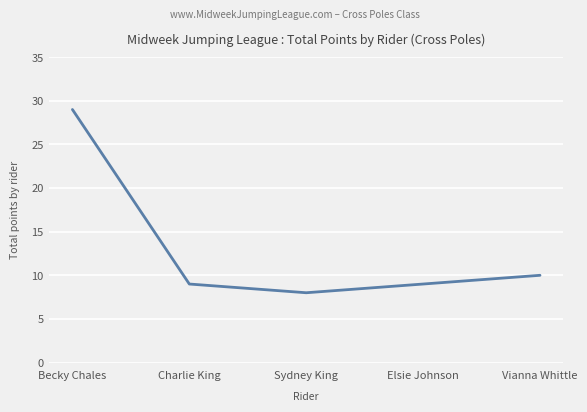

Which category has the lowest value across all series?

Sydney King